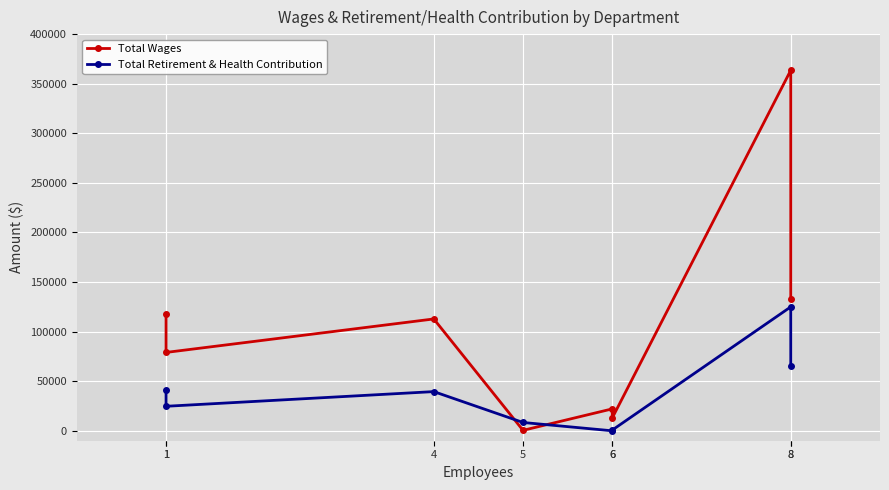

At which category does Total Retirement & Health Contribution reach its first local peak?

4